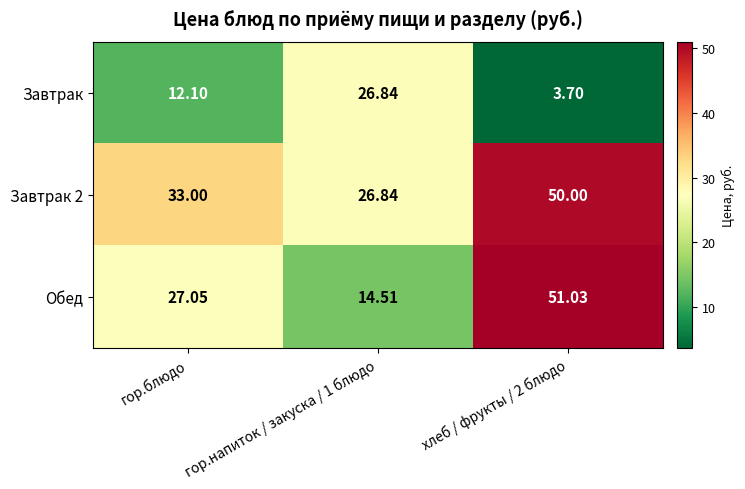

Which series changed the most between гор.блюдо and гор.напиток / закуска / 1 блюдо?

Завтрак